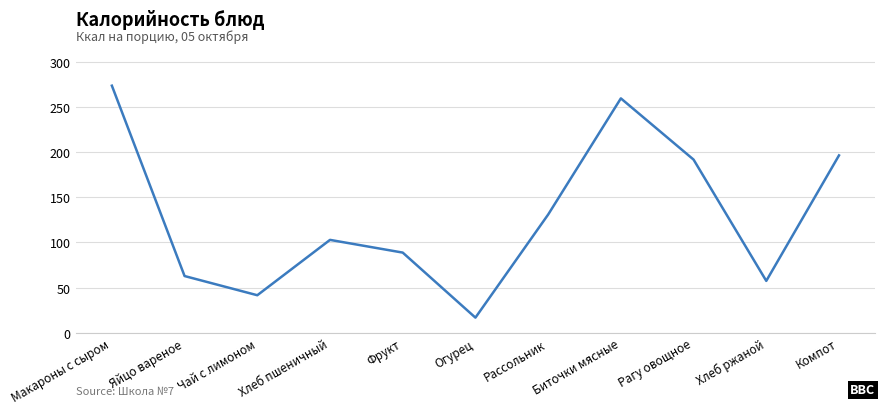

What is the change in value from Фрукт to Хлеб ржаной?

-31.3